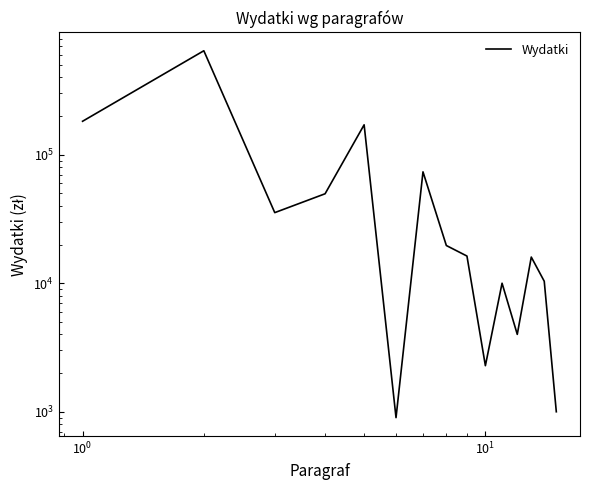

Count the number of data series in this chart.

1